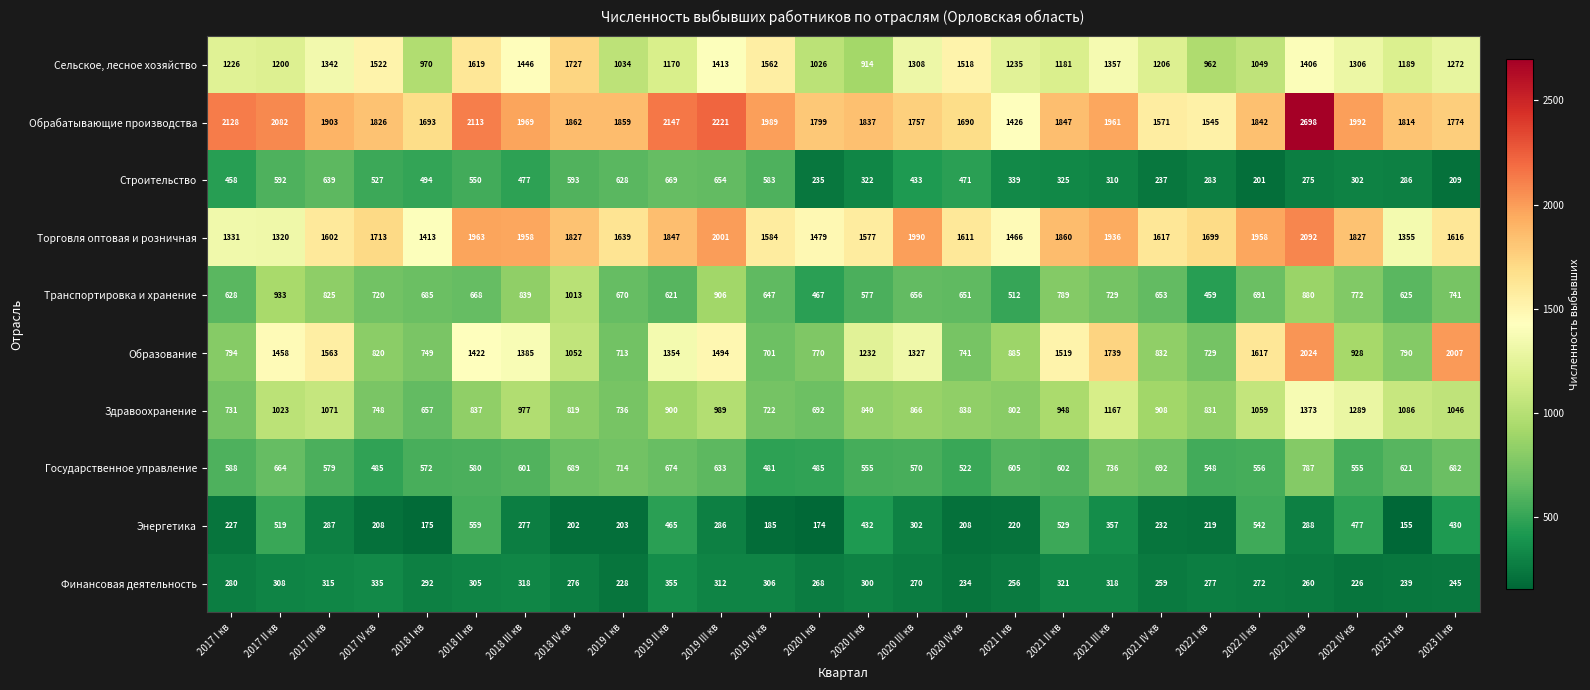

What is the difference between the highest and lowest values at 2020 IV кв?

1482